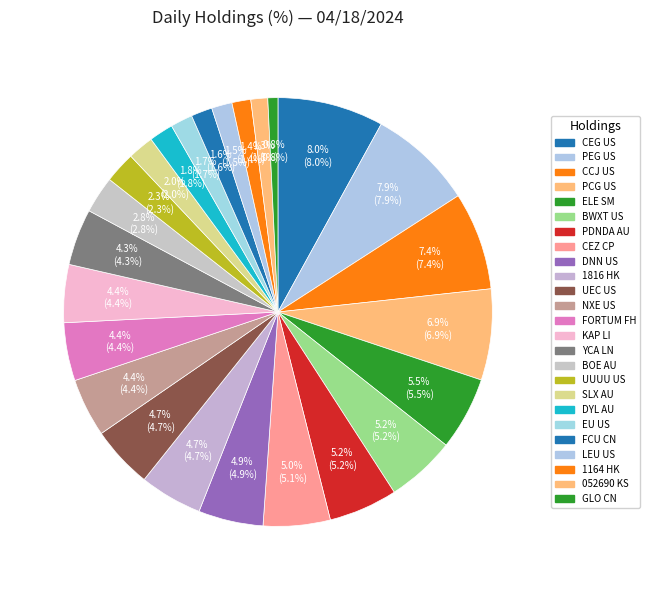

To the nearest percent, what is the average slice percentage?

4%